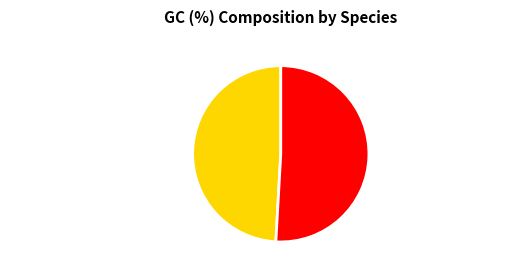

The Phocoena phocoena slice represents 36% of the pie. True or false?

False